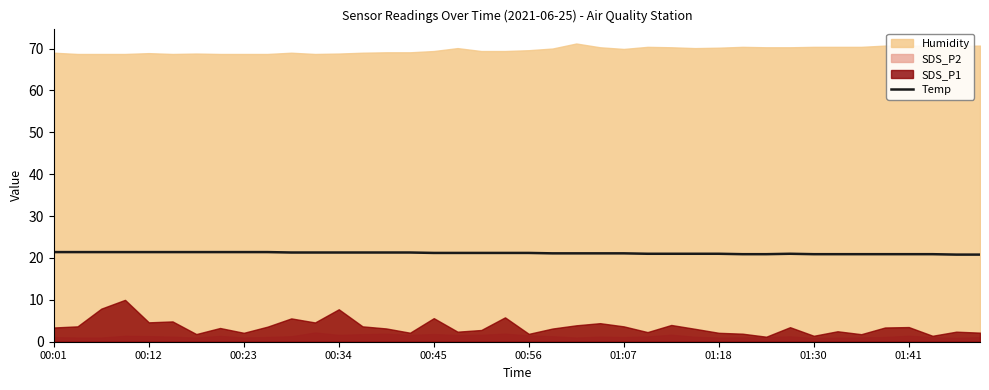

At which category does the data reach its first local peak?

31